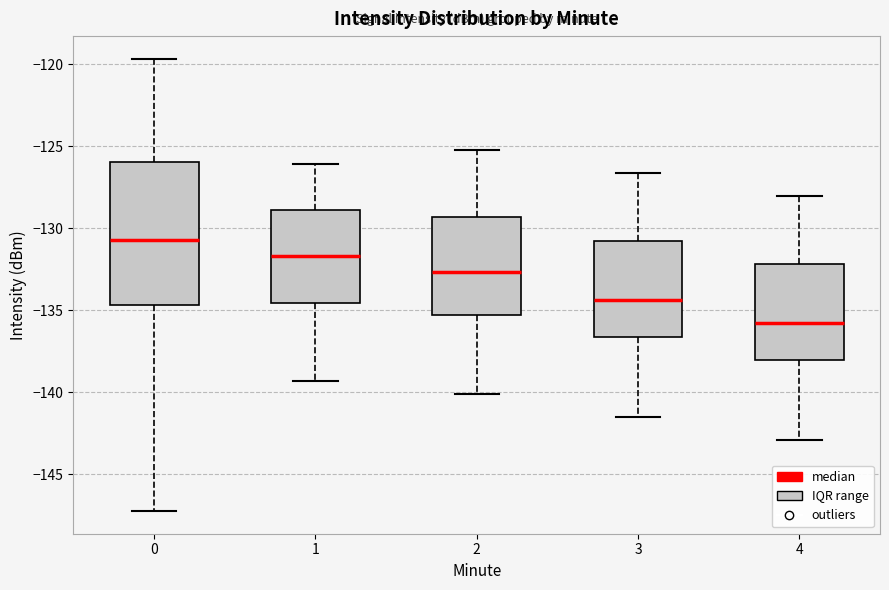

Where does the lower whisker of the box at x = 0 end on the y-axis? The values are not printed on the chart, so give them approximately, as read against the axis.

-147.0